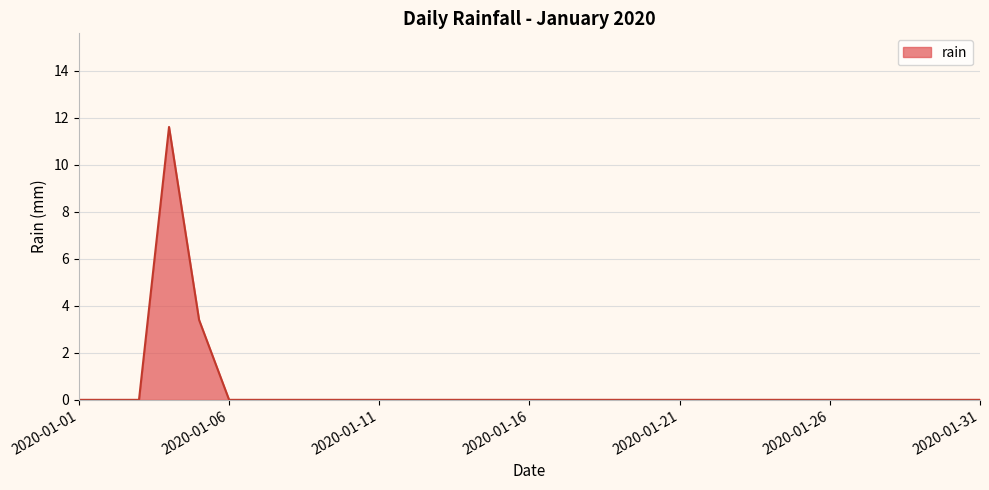

What is the difference between the maximum and minimum values?

11.6